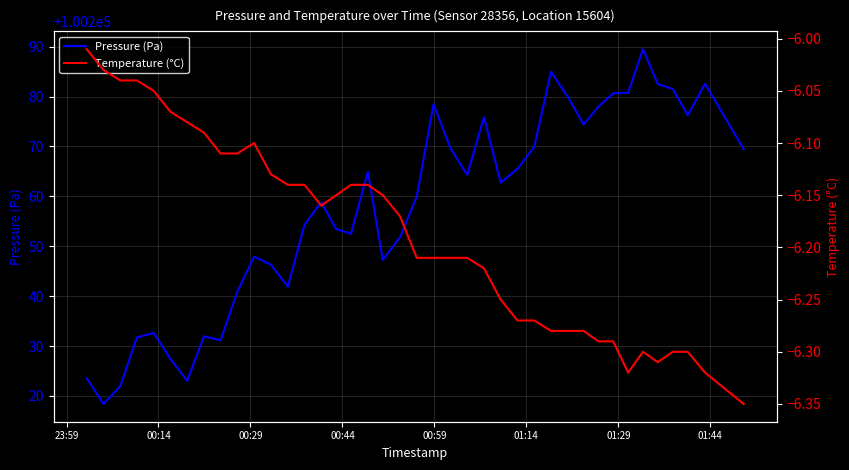

True or false: Pressure (Pa) and Temperature (°C) intersect in this chart.

False